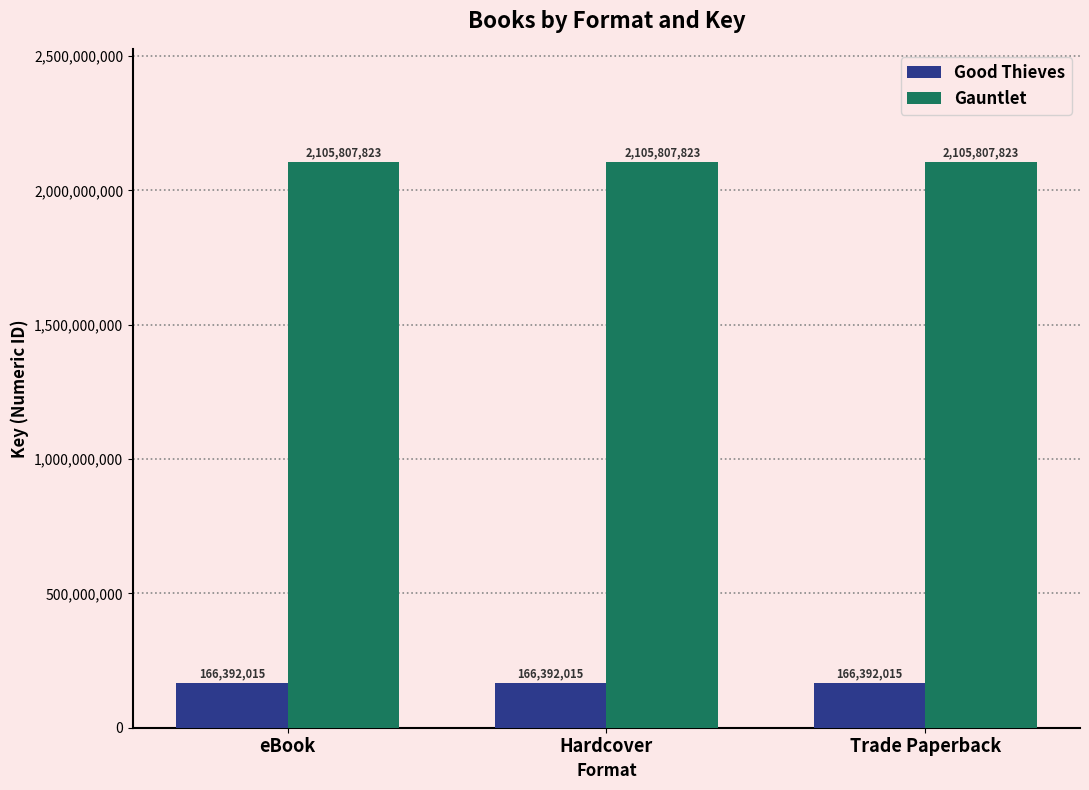

What is the total value across all series at Hardcover?

2272199838